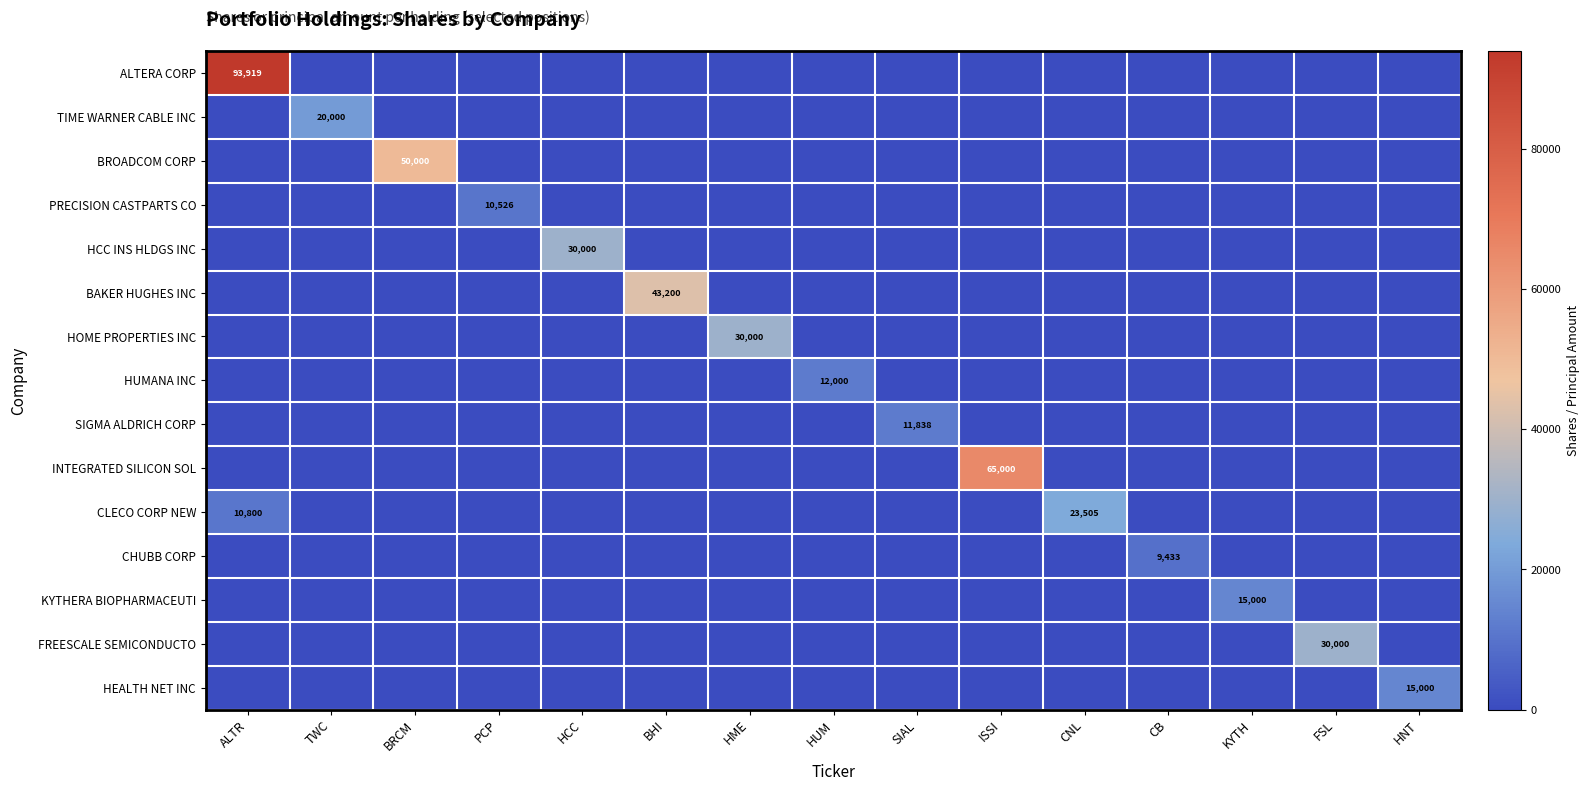

The BROADCOM CORP series shows 0 at TWC. True or false?

True